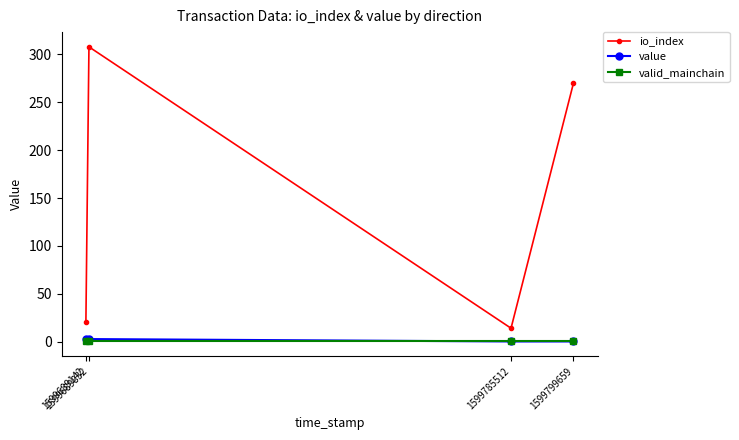

True or false: io_index and value intersect in this chart.

False